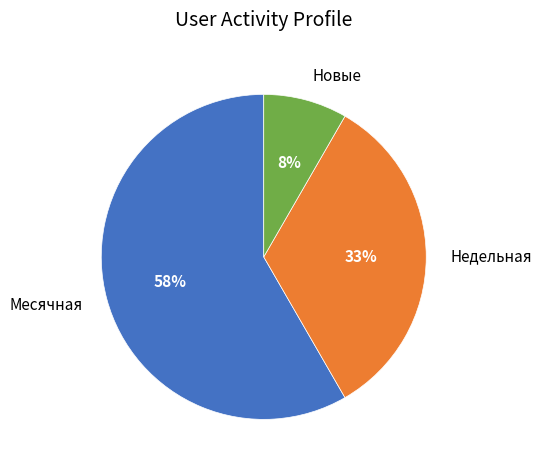

Which category accounts for the majority?

Месячная